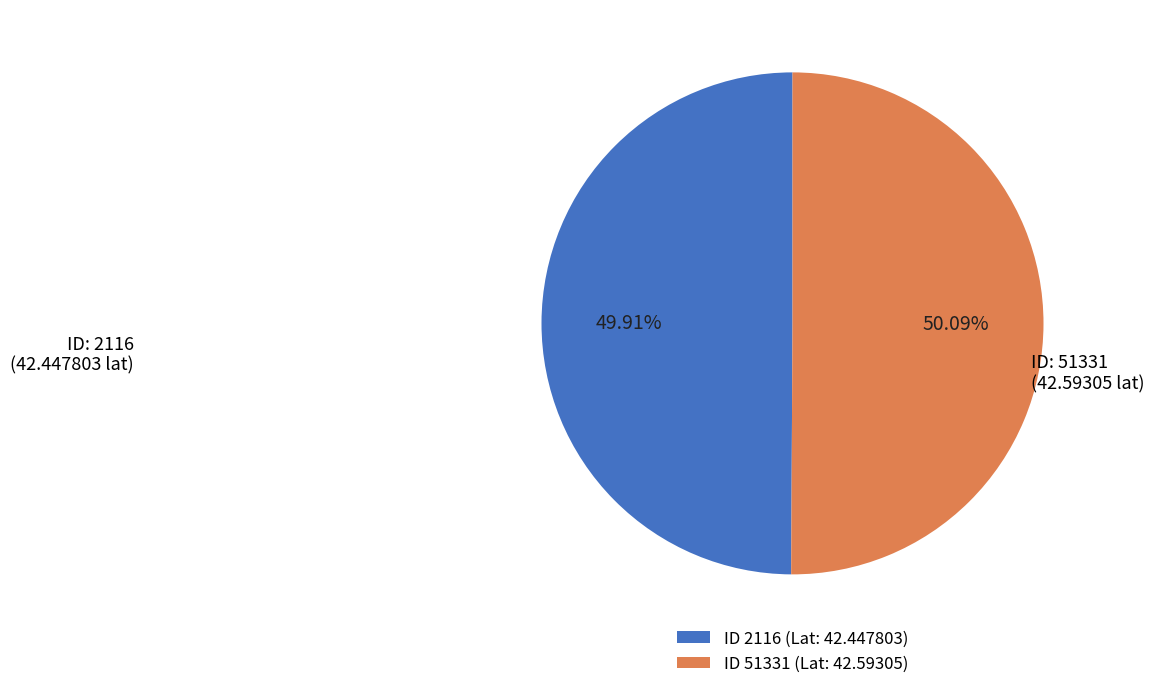

Is there any slice that represents more than half of the pie?

Yes